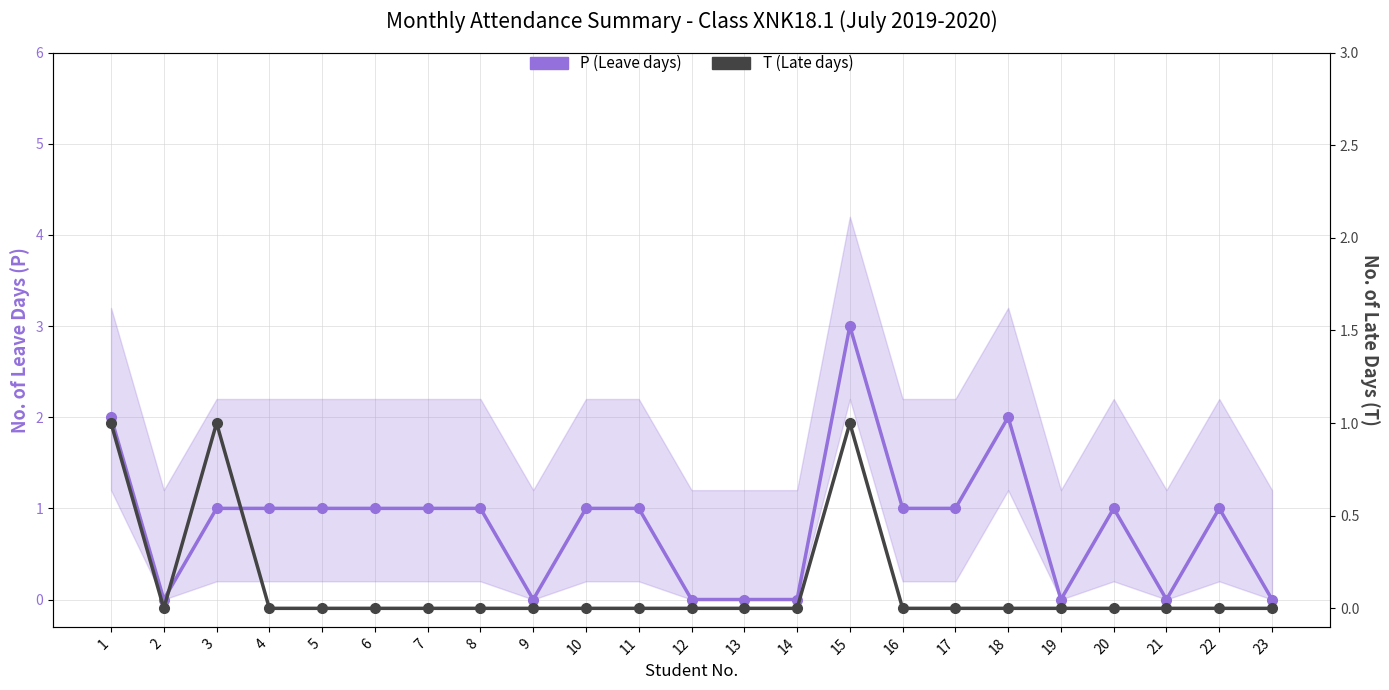

Where is the first local maximum for P (Leave days)?

15